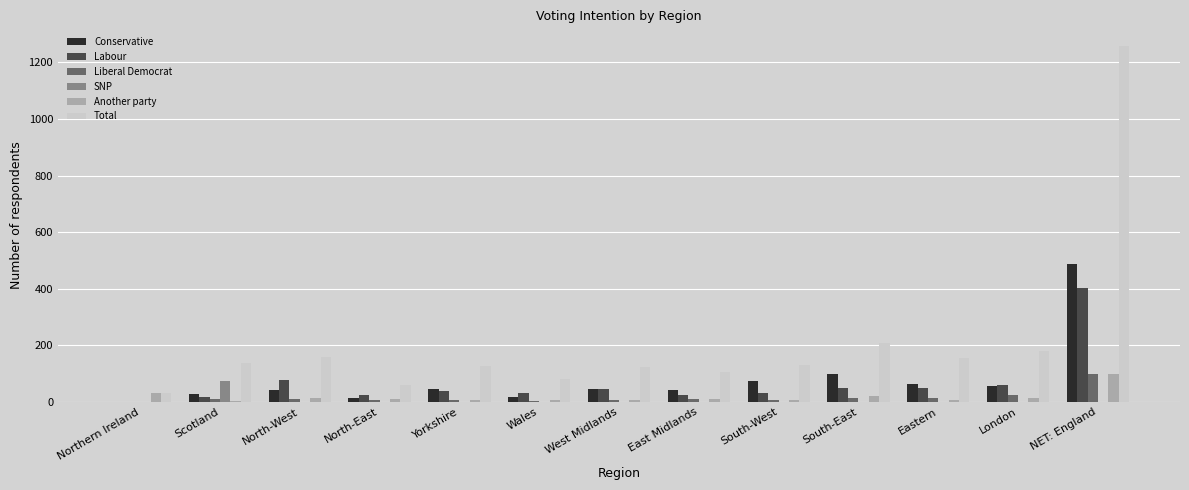

How many categories are shown in the chart?

13